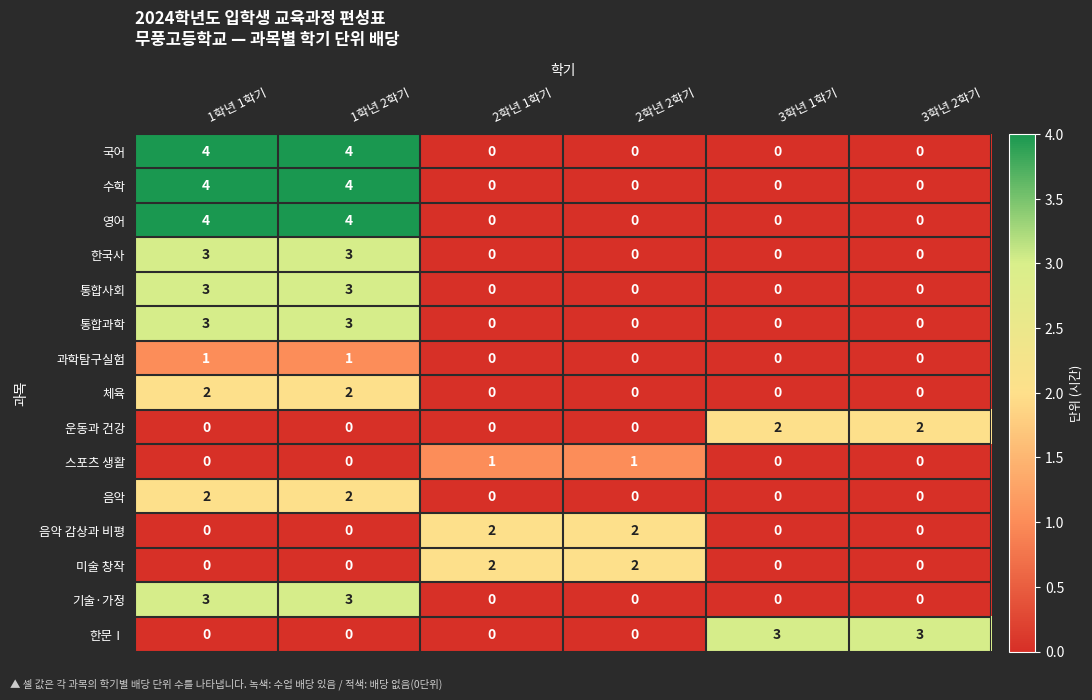

What is the sum of the 통합사회 values at 1학년 1학기 and 3학년 2학기?

3